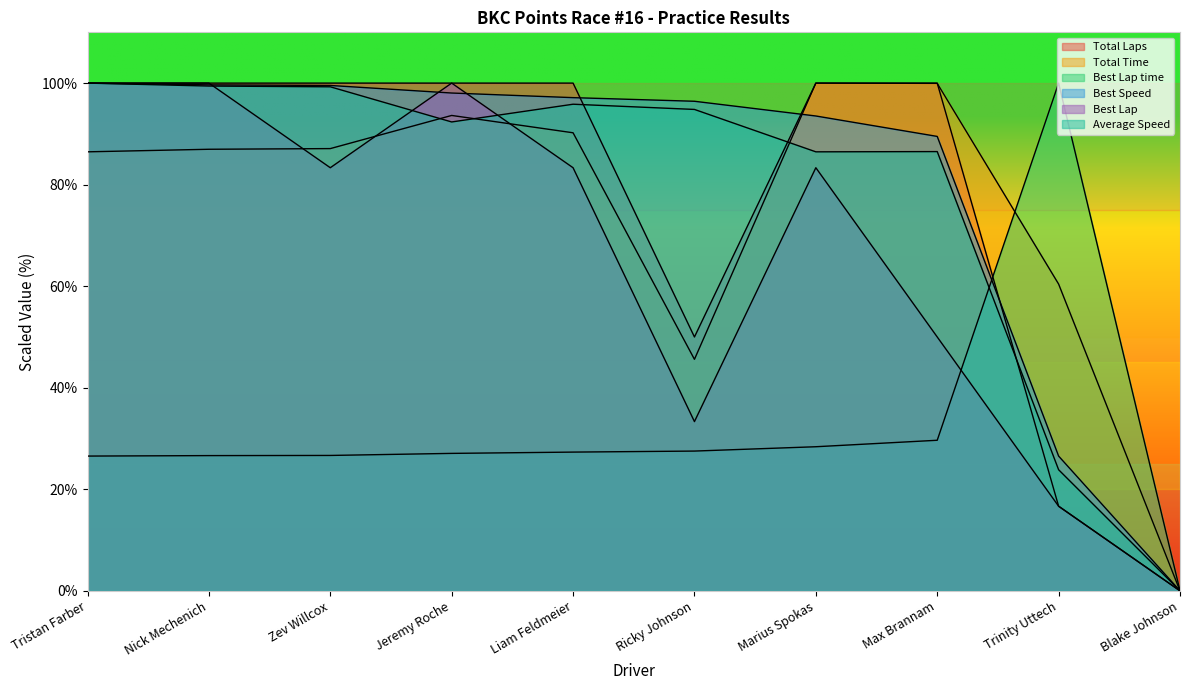

Rank the series by their maximum value, from lowest to highest.

Total Laps, Total Time, Best Lap time, Best Speed, Best Lap, Average Speed